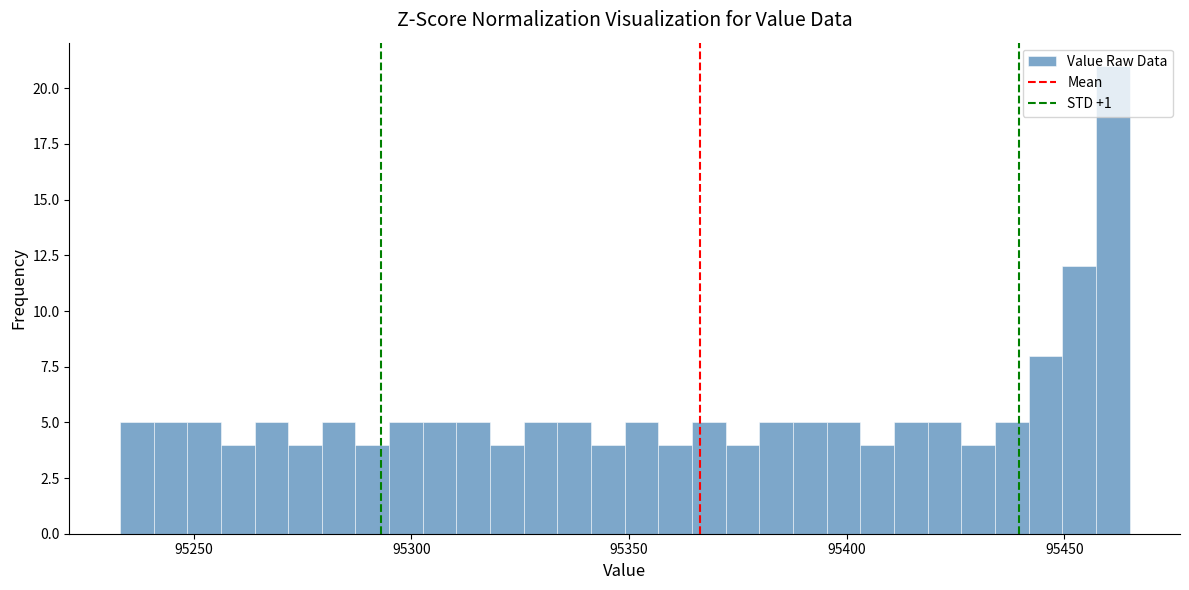

Read against the x-axis, roughly where is the centre of the tallest bar?

95460